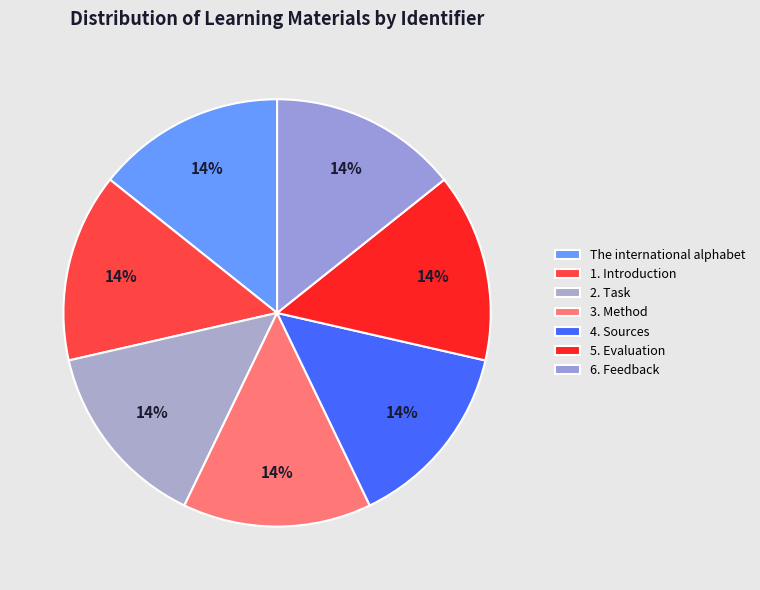

Combined, do The international alphabet and 5. Evaluation account for over 50%?

No